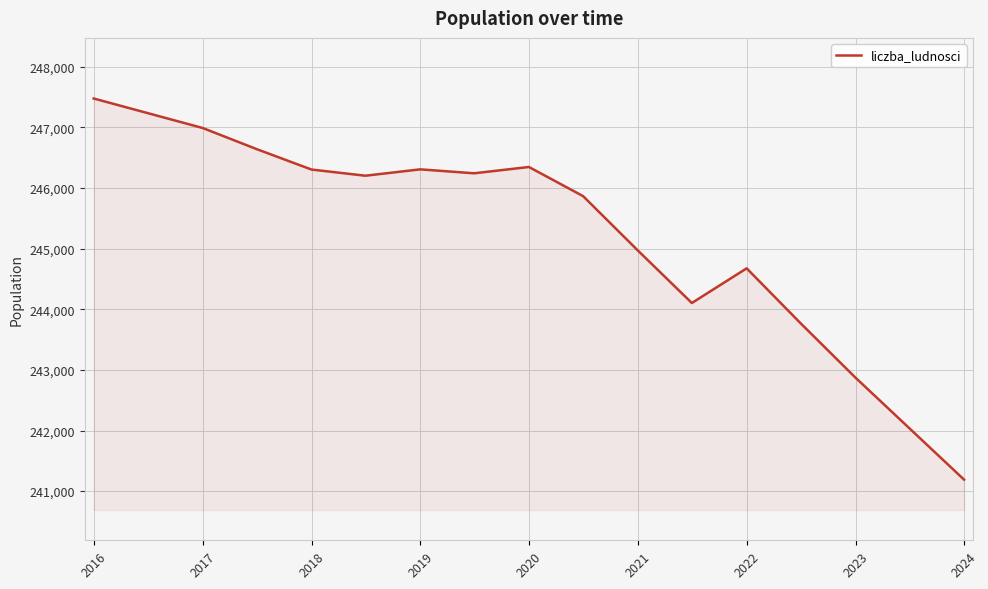

What is the difference between the maximum and minimum values?

6289